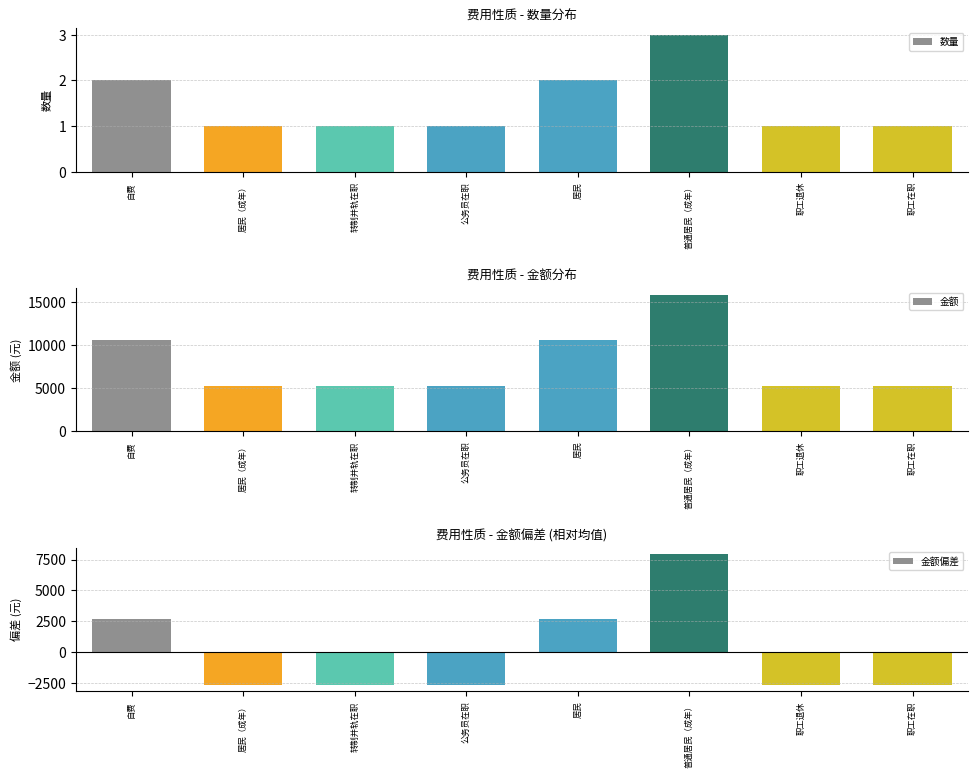

Reading left to right, list all the values displayed in this chart.

数量: 自费=2	居民（成年）=1	转制并轨在职=1	公务员在职=1	居民=2	普通居民（成年）=3	职工退休=1	职工在职=1
金额: 自费=10600	居民（成年）=5300	转制并轨在职=5300	公务员在职=5300	居民=10600	普通居民（成年）=15900	职工退休=5300	职工在职=5300
金额偏差: 自费=2650	居民（成年）=-2650	转制并轨在职=-2650	公务员在职=-2650	居民=2650	普通居民（成年）=7950	职工退休=-2650	职工在职=-2650